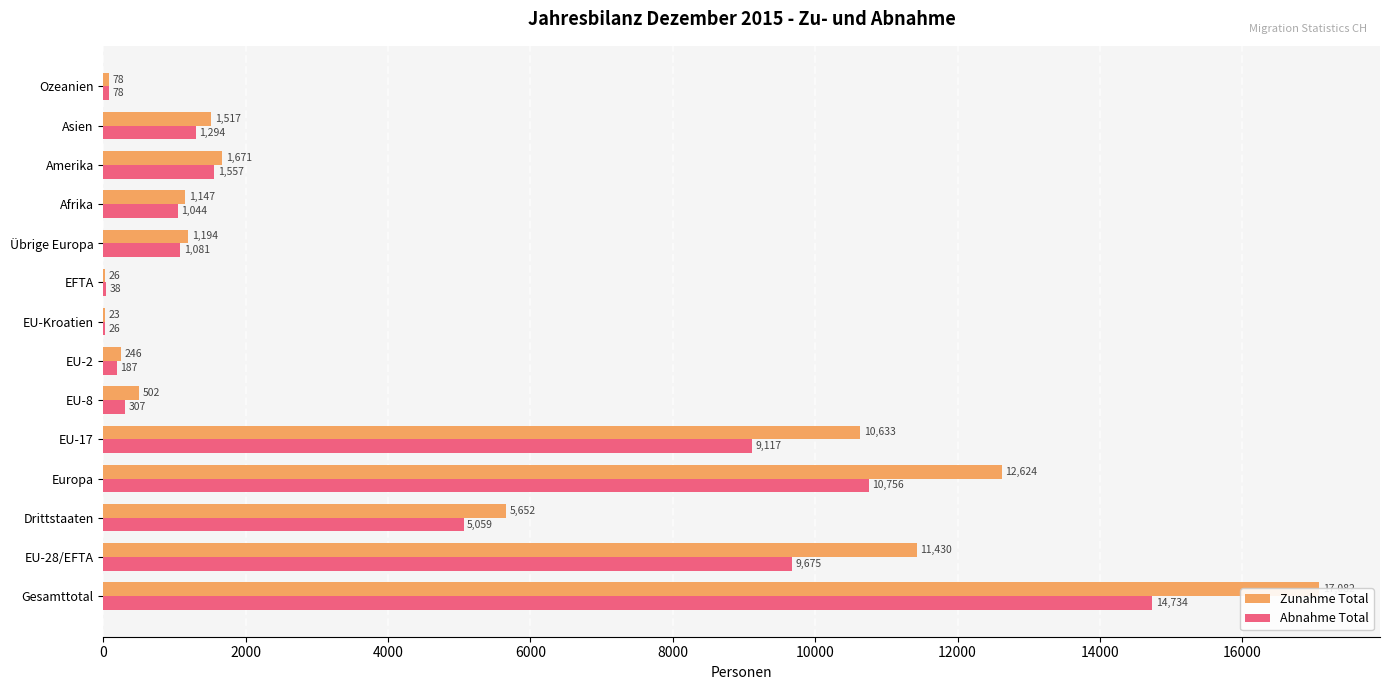

How many values in the Zunahme Total series exceed 1517?

6